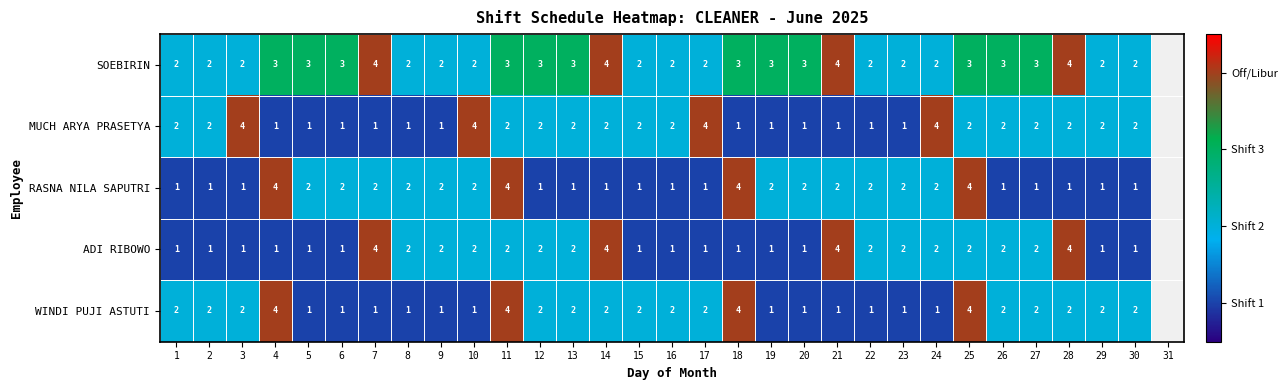

What is the sum of the SOEBIRIN values at 3 and 8?

4